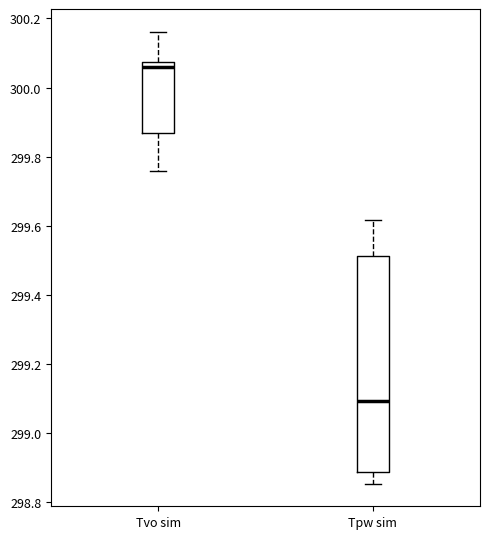

Reading left to right, transcribe this box plot: for each box, give where its median line is, the range the box spans, and where its two whiskers end, as read against the y-axis. The values are not printed on the chart, so give them approximately, as read against the axis.

Tvo sim: median 300.06, box 299.86 to 300.08, whiskers 299.76 to 300.16
Tpw sim: median 299.10, box 298.88 to 299.52, whiskers 298.86 to 299.62